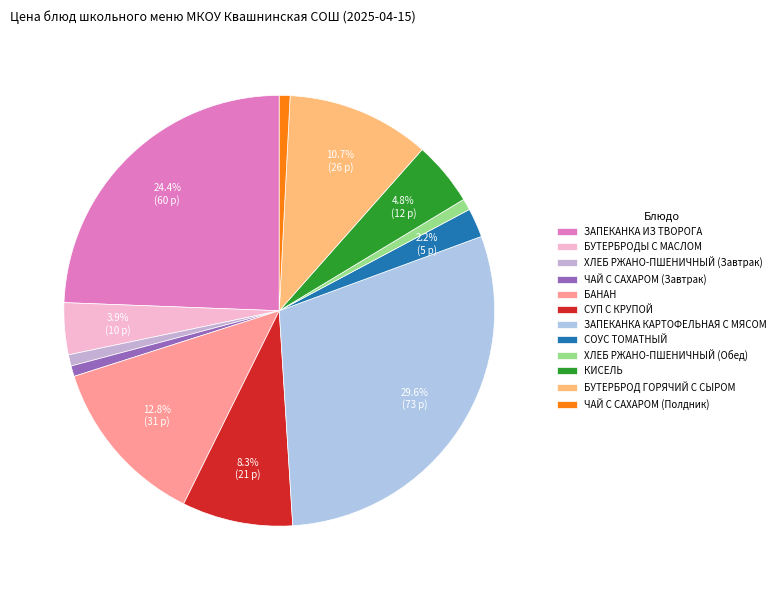

To the nearest percent, what portion does СОУС ТОМАТНЫЙ represent?

2%